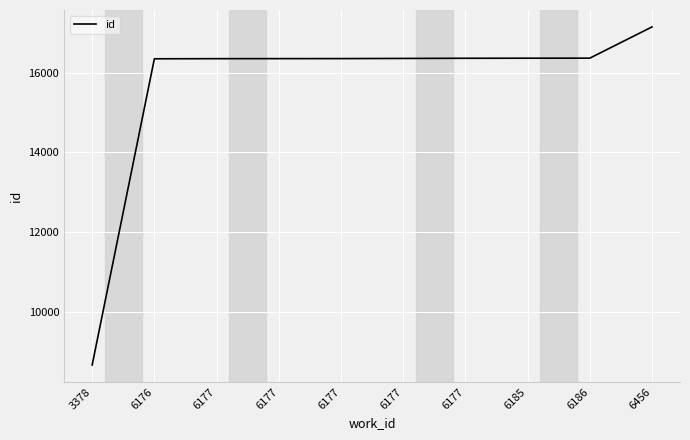

Is this an area chart (filled region under the line)?

No